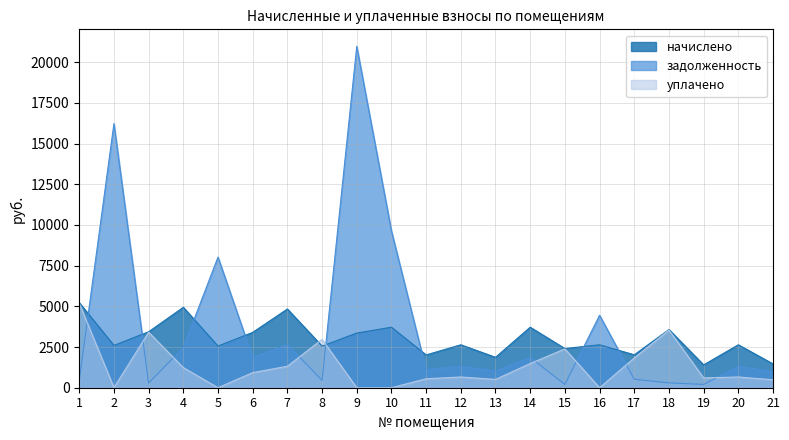

How many times do начислено and уплачено cross each other?

2